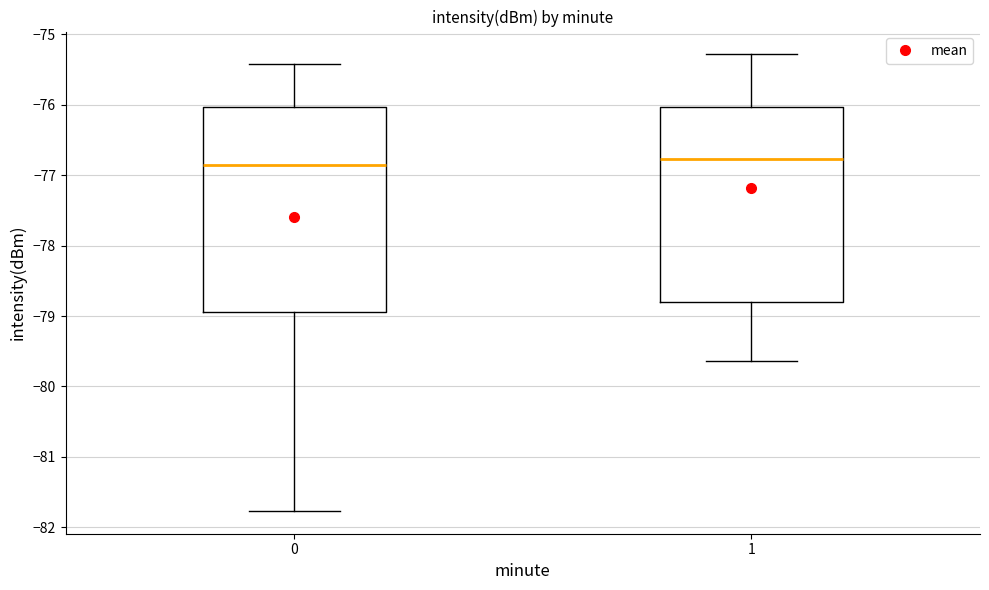

Reading left to right, read every box against the y-axis: the position of its median line, the range the box covers, and the ends of its whiskers. The values are not printed on the chart, so give them approximately, as read against the axis.

0: median -76.8, box -78.9 to -76.0, whiskers -81.8 to -75.4
1: median -76.8, box -78.8 to -76.0, whiskers -79.6 to -75.3